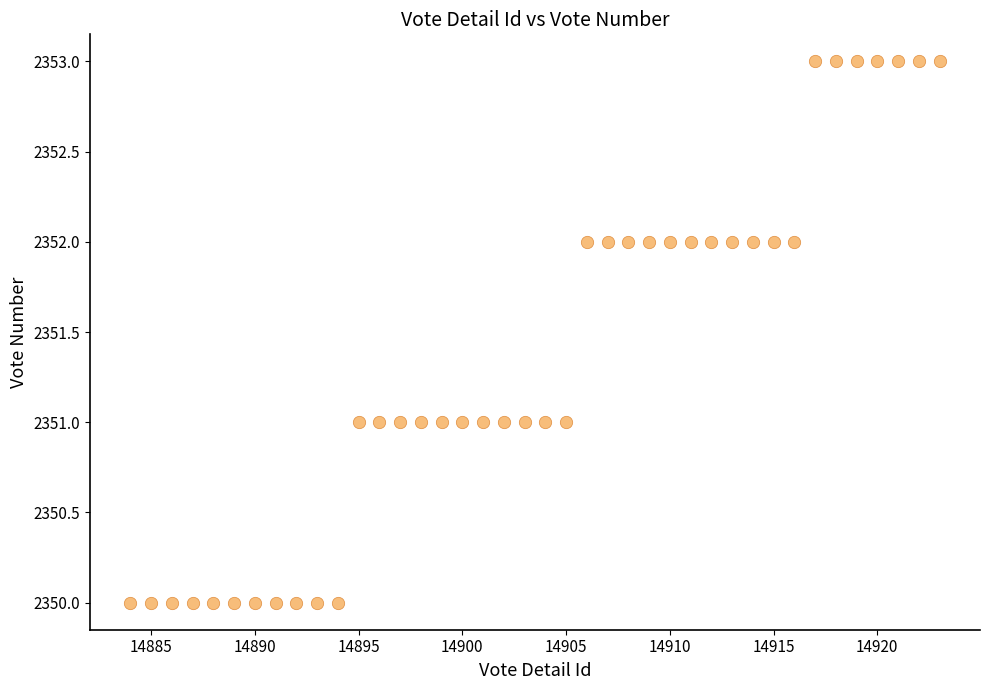

What is the range of X values (max minus min)?

39